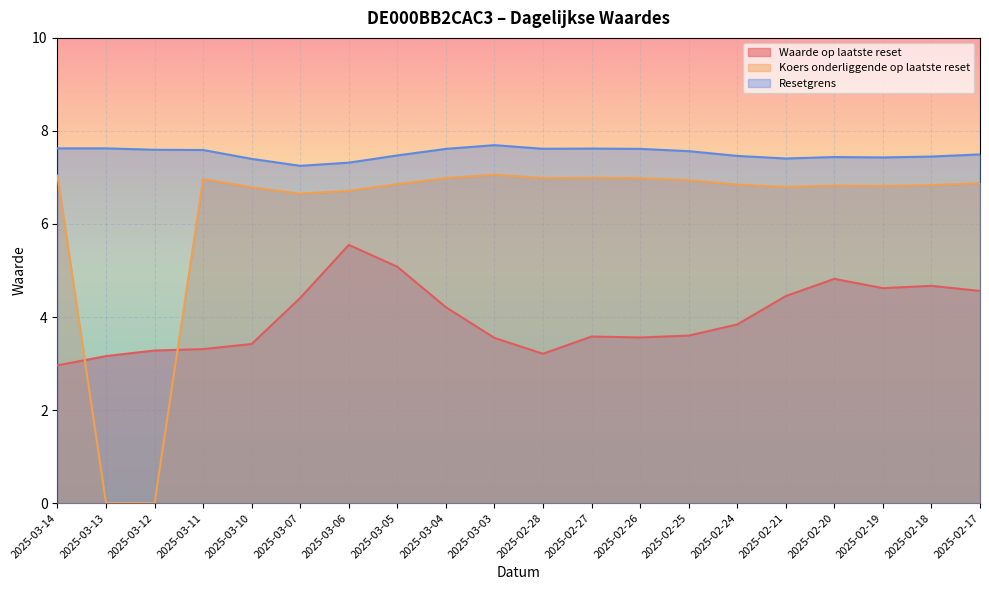

Reading left to right, extract all data points from this chart.

Waarde op laatste reset: 3.0	3.2	3.3	3.3	3.4	4.4	5.5	5.1	4.2	3.5	3.2	3.6	3.6	3.6	3.8	4.5	4.8	4.6	4.7	4.6
Koers onderliggende op laatste reset: 7.0	0.0	0.0	7.0	6.8	6.7	6.7	6.9	7.0	7.1	7.0	7.0	7.0	6.9	6.8	6.8	6.8	6.8	6.8	6.9
Resetgrens: 7.6	7.6	7.6	7.6	7.4	7.2	7.3	7.5	7.6	7.7	7.6	7.6	7.6	7.6	7.5	7.4	7.4	7.4	7.4	7.5